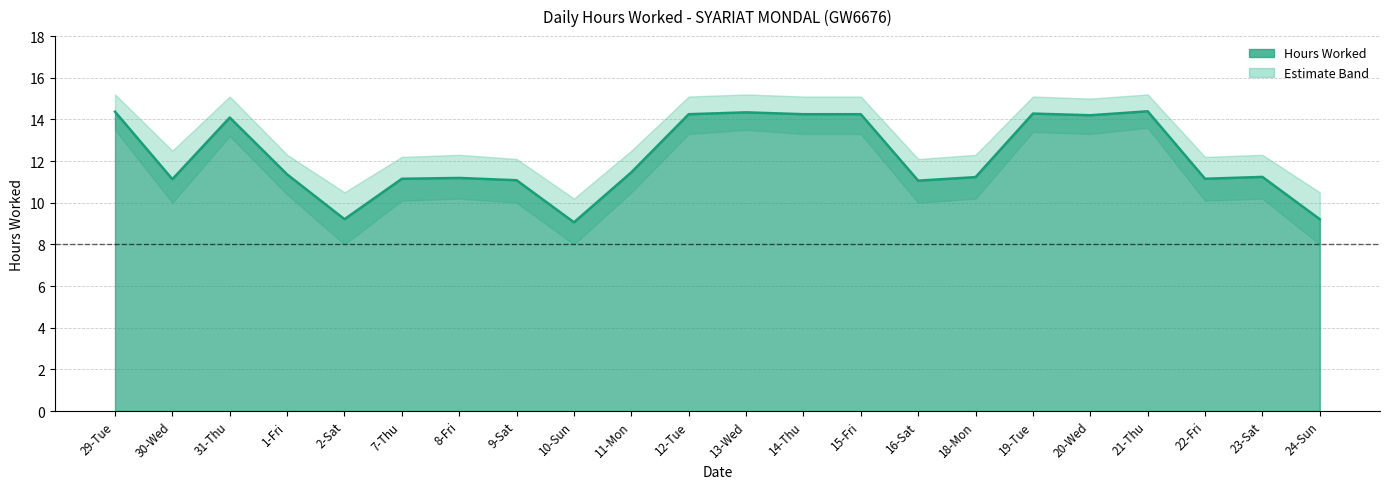

At which category does Lower Band reach its first local valley?

30-Wed